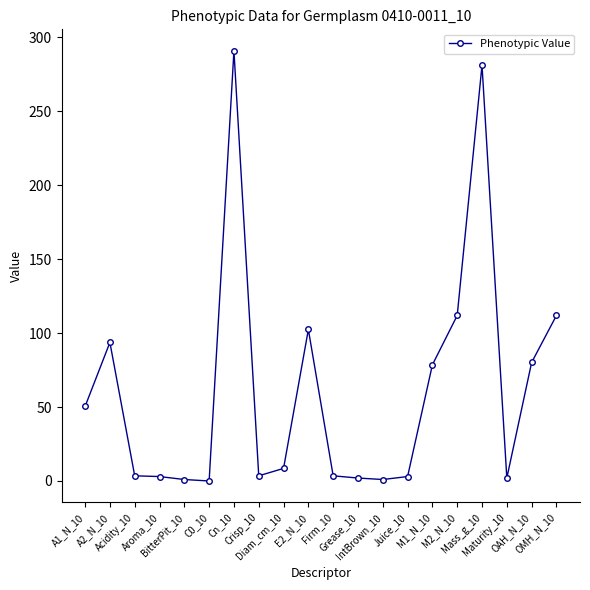

What is the difference between the values at M2_N_10 and Crisp_10?

108.4